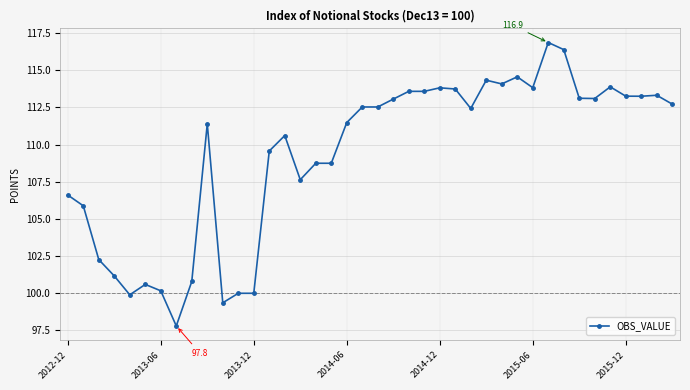

What is the difference between the maximum and minimum values?

19.1